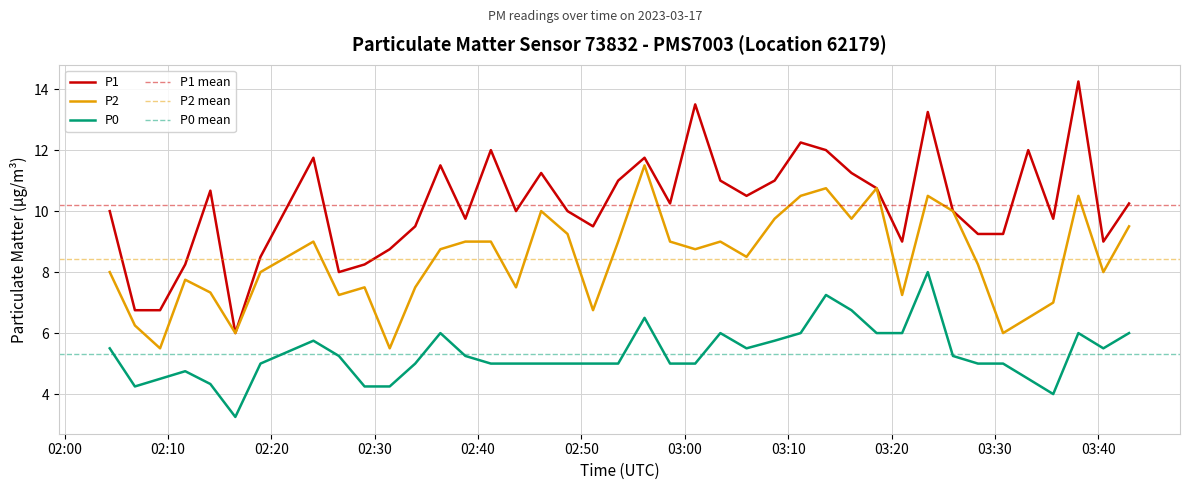

What is the lowest value of the P1 series?

6.0